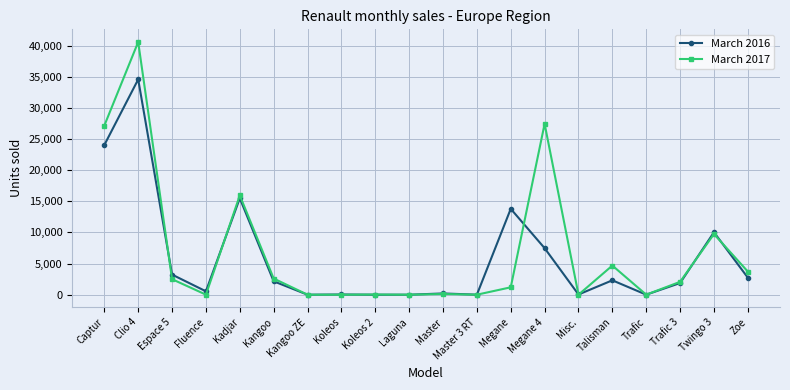

At which category is the sum across all series the highest?

Clio 4